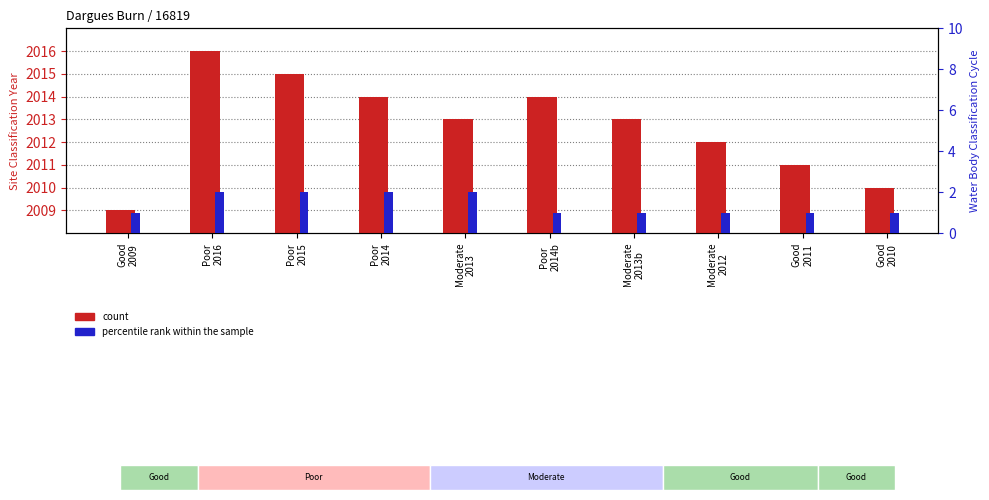

At which category is the sum across all series the highest?

Poor
2016